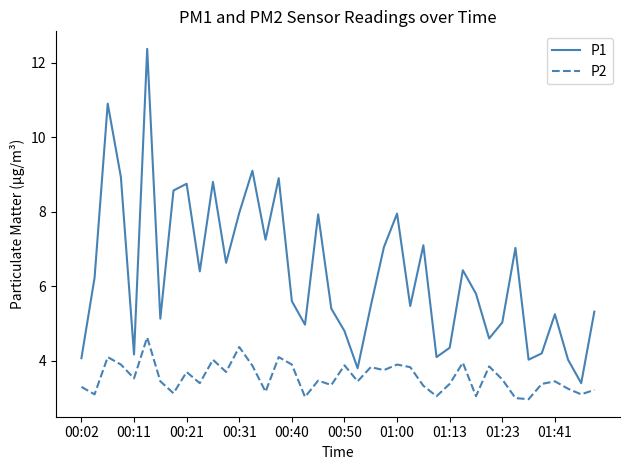

What is the difference between the maximum and minimum values in the P1 series?

9.0